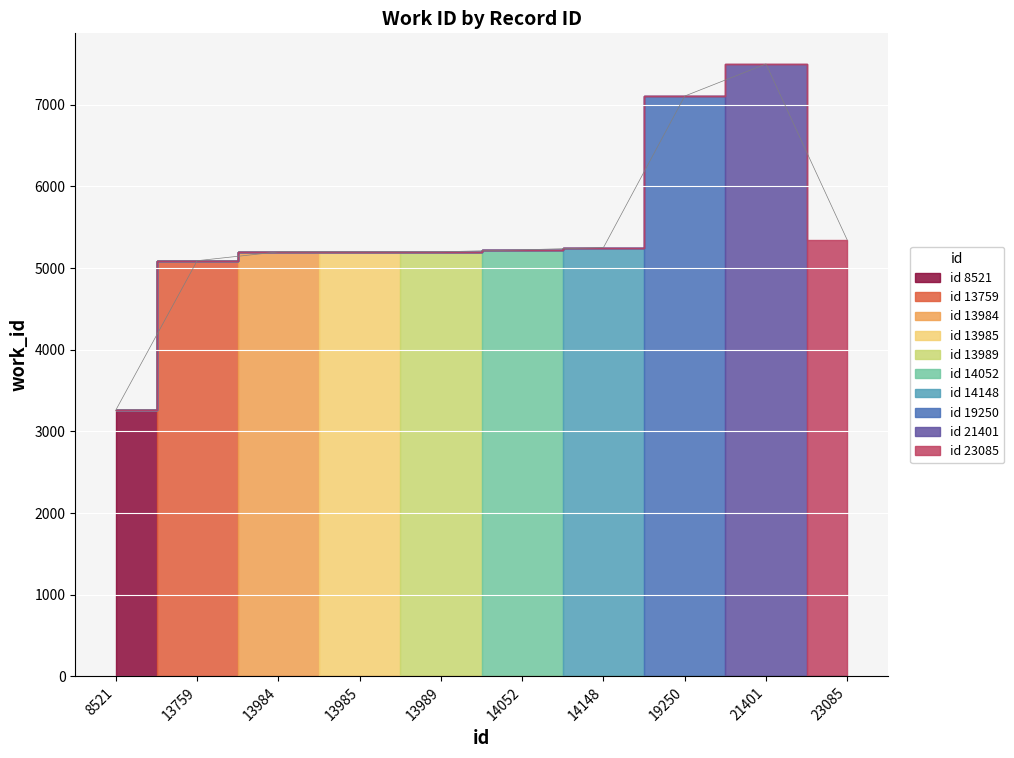

Reading left to right, extract all data points from this chart.

8521=3263	13759=5090	13984=5198	13985=5198	13989=5199	14052=5223	14148=5251	19250=7106	21401=7499	23085=5343